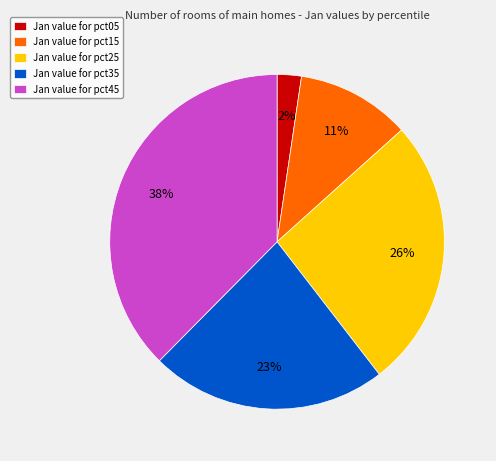

Is the sum of Jan value for pct25 and Jan value for pct35 greater than half?

No